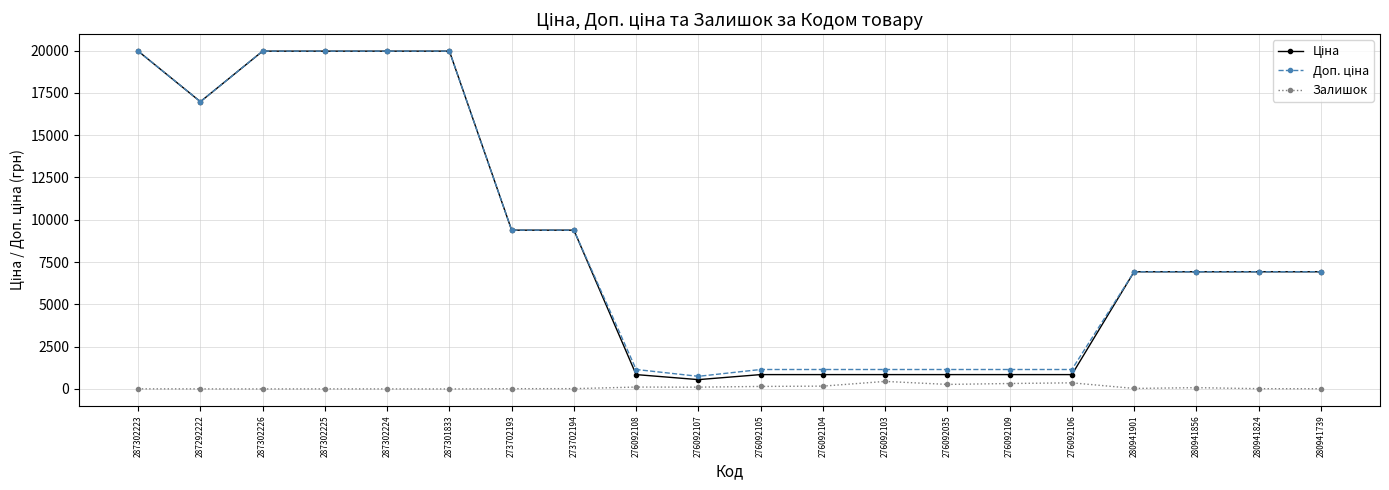

True or false: Залишок has more than 2 points higher than both neighbors.

True